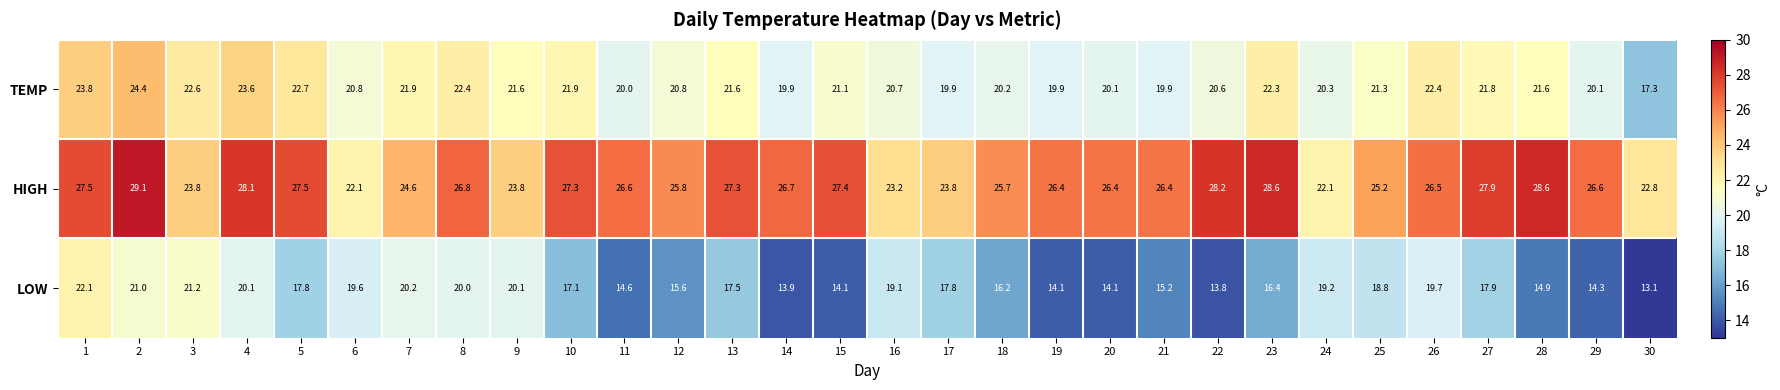

What is the difference between the HIGH values at 3 and 30?

1.0